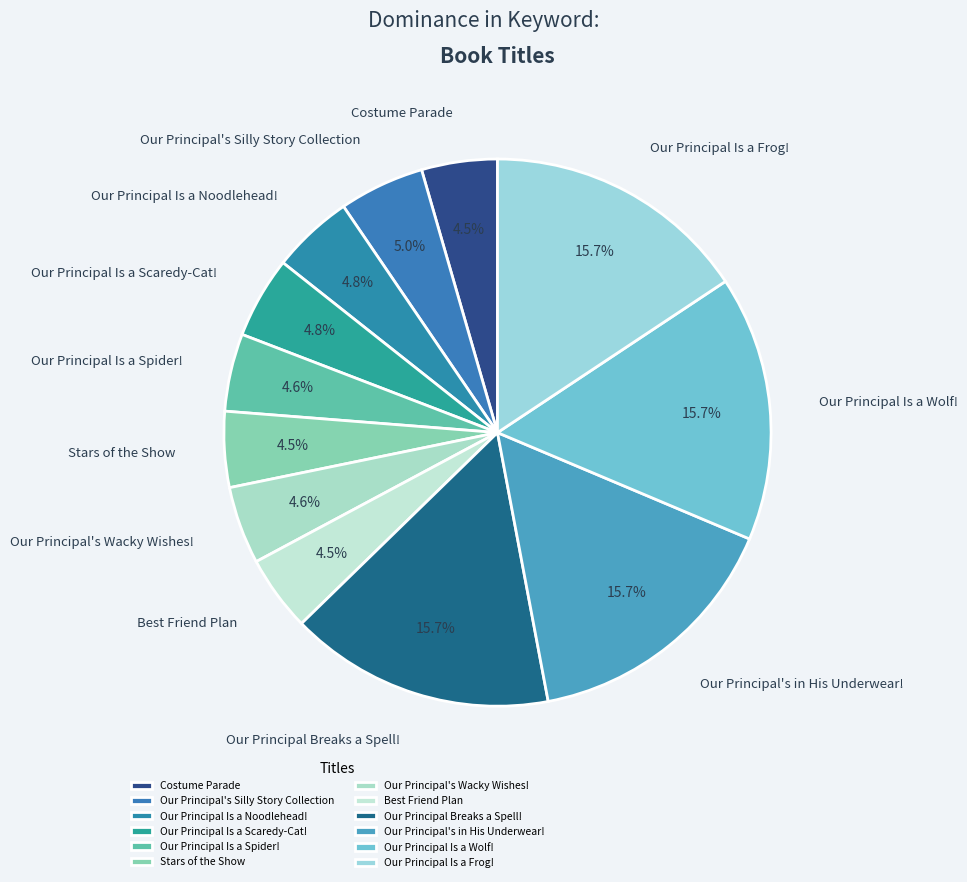

Is there a majority slice in this chart?

No